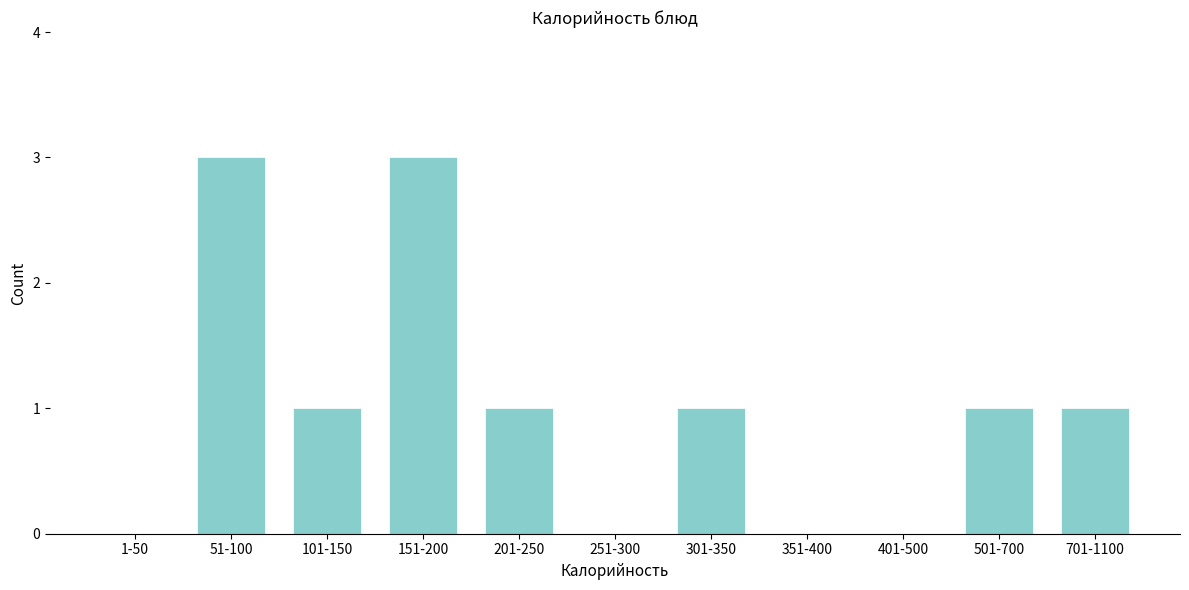

Reading left to right, extract all data points from this chart.

1-50=0	51-100=3	101-150=1	151-200=3	201-250=1	251-300=0	301-350=1	351-400=0	401-500=0	501-700=1	701-1100=1